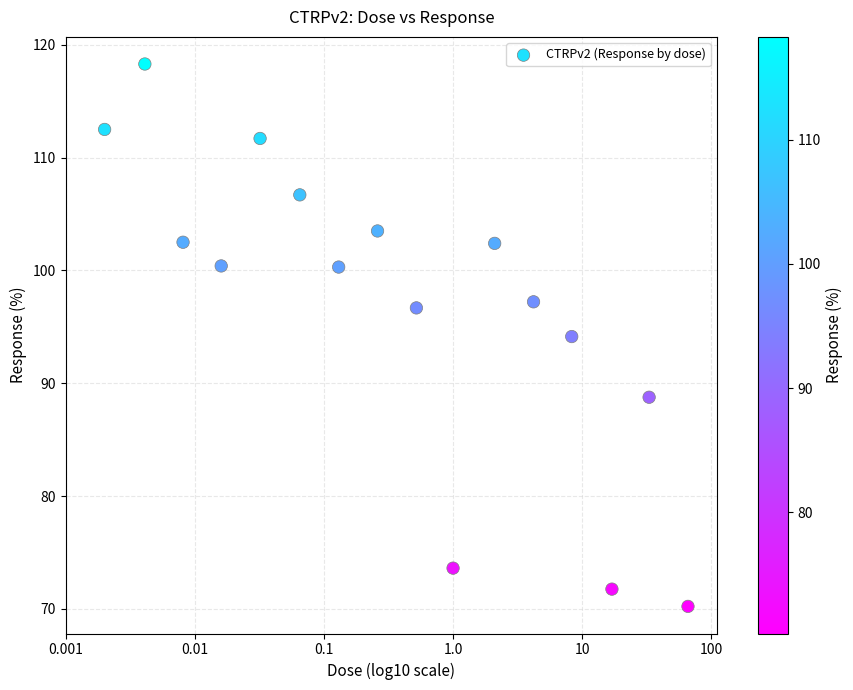

What is the range of Y values (max minus min)?

48.1